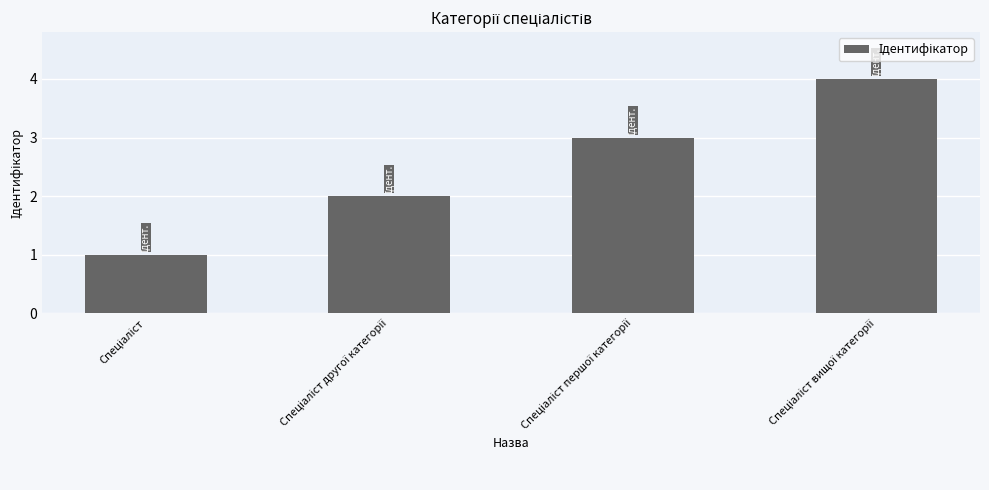

What is the maximum value shown in the chart?

4